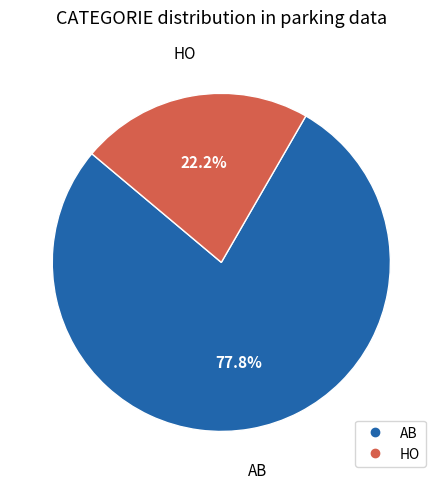

To the nearest percent, what is the combined percentage of HO and AB?

100%